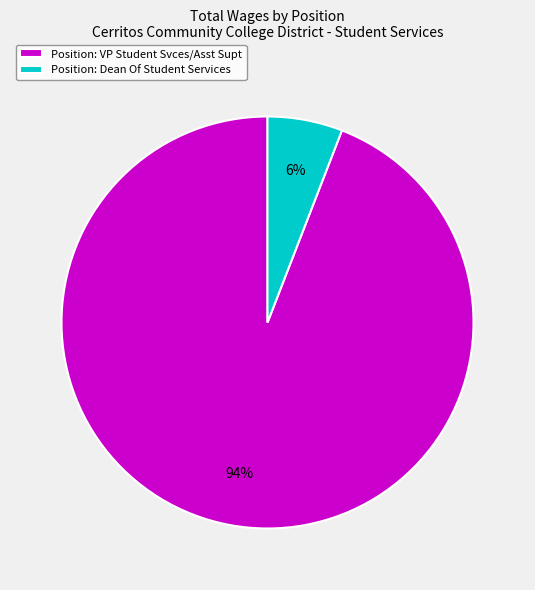

To the nearest percent, what is the average slice percentage?

50%